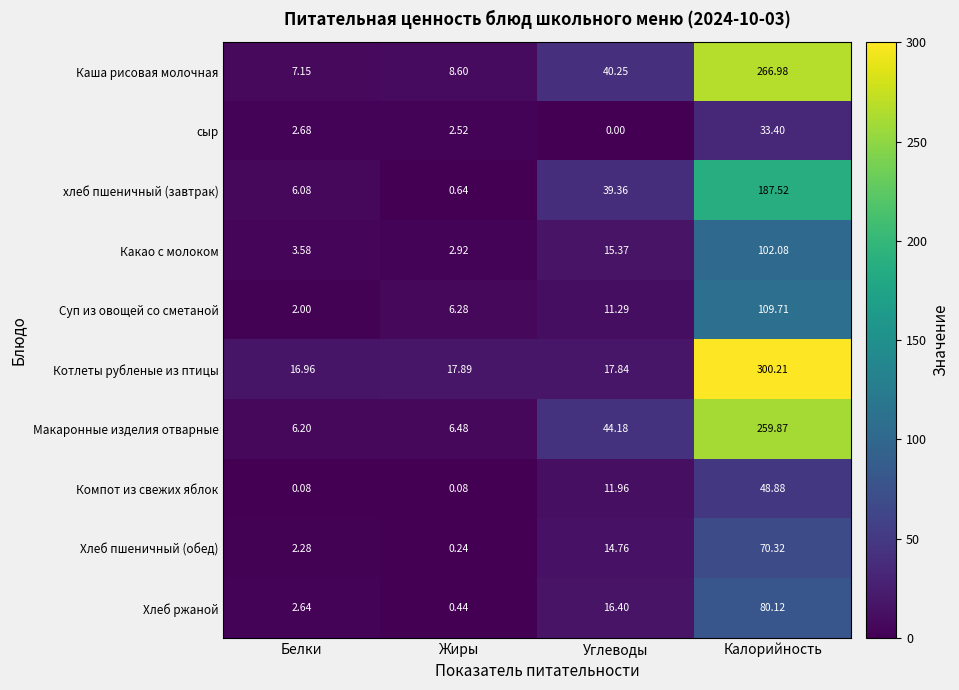

At Углеводы, list the series in order from largest to smallest.

Макаронные изделия отварные, Каша рисовая молочная, хлеб пшеничный (завтрак), Котлеты рубленые из птицы, Хлеб ржаной, Какао с молоком, Хлеб пшеничный (обед), Компот из свежих яблок, Суп из овощей со сметаной, сыр